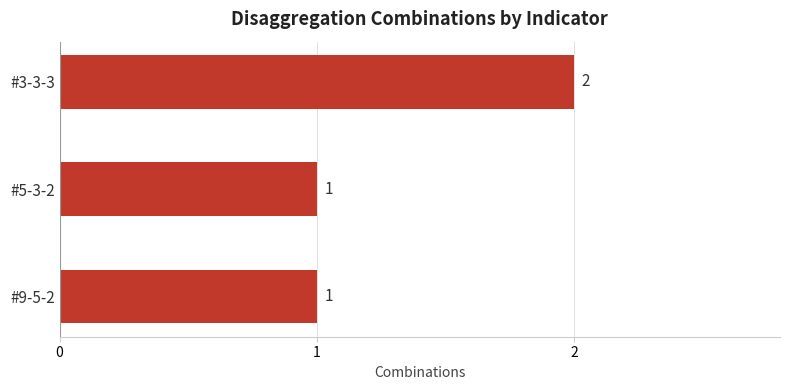

The value at #5-3-2 is 0. True or false?

False